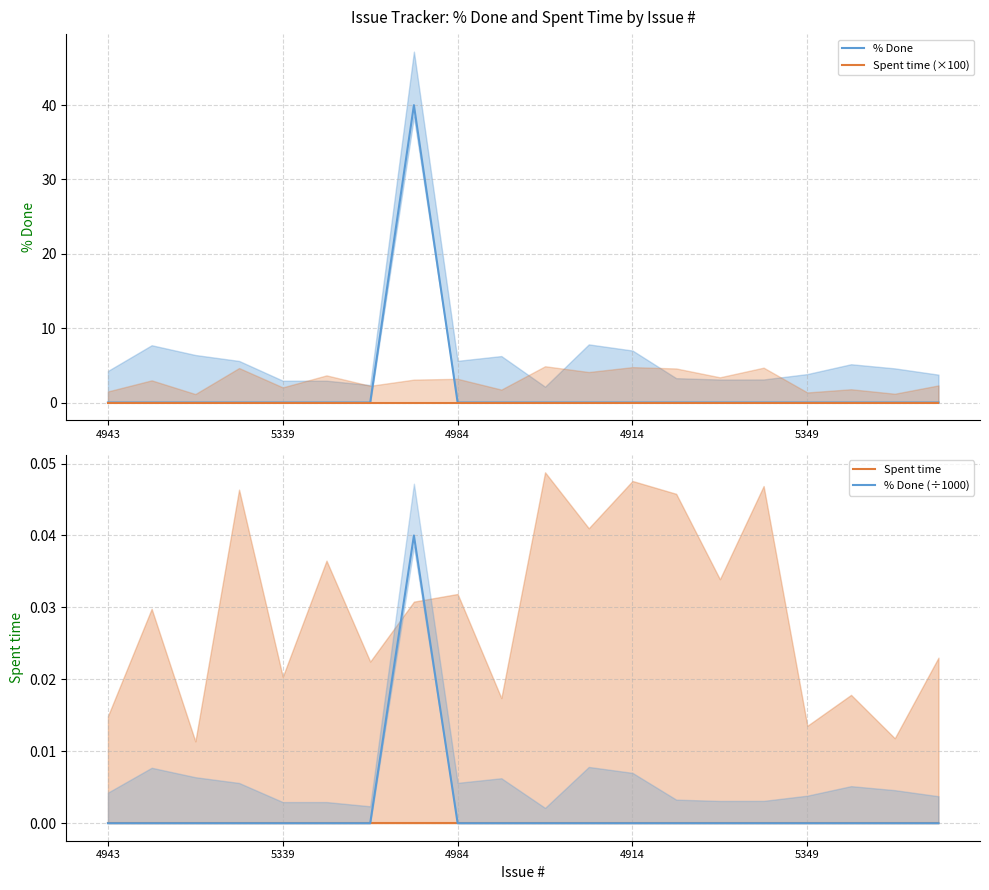

The value of % Done at 4943 is 22. True or false?

False